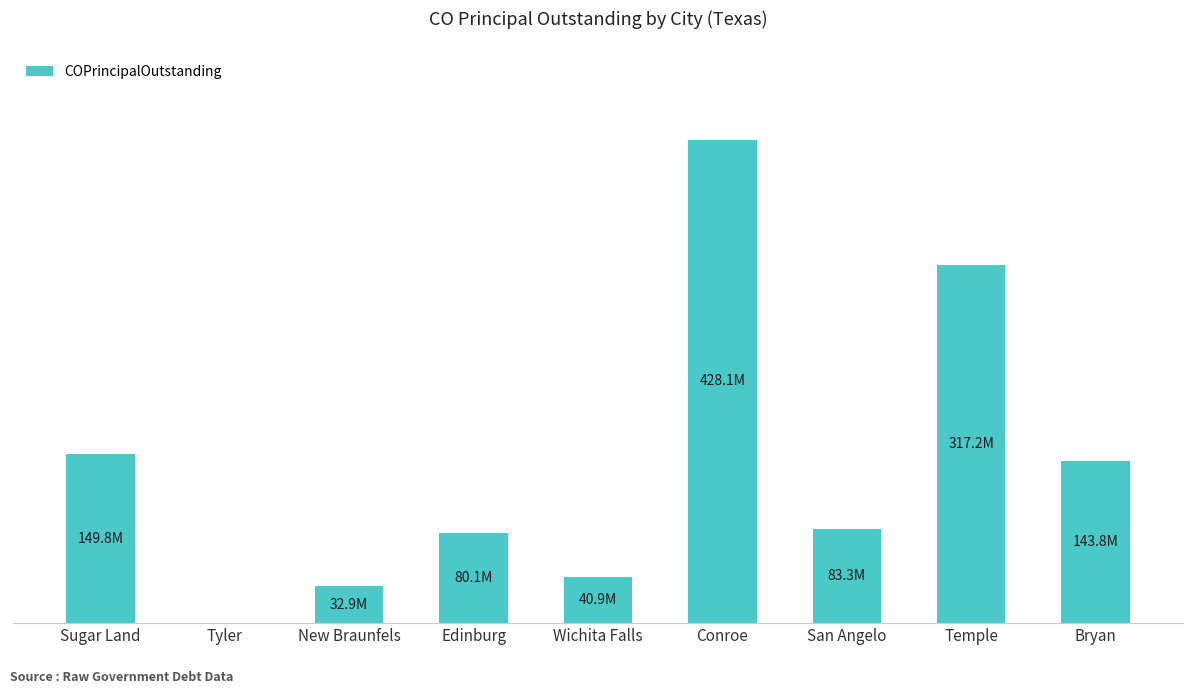

Read the value at Sugar Land.

149815000